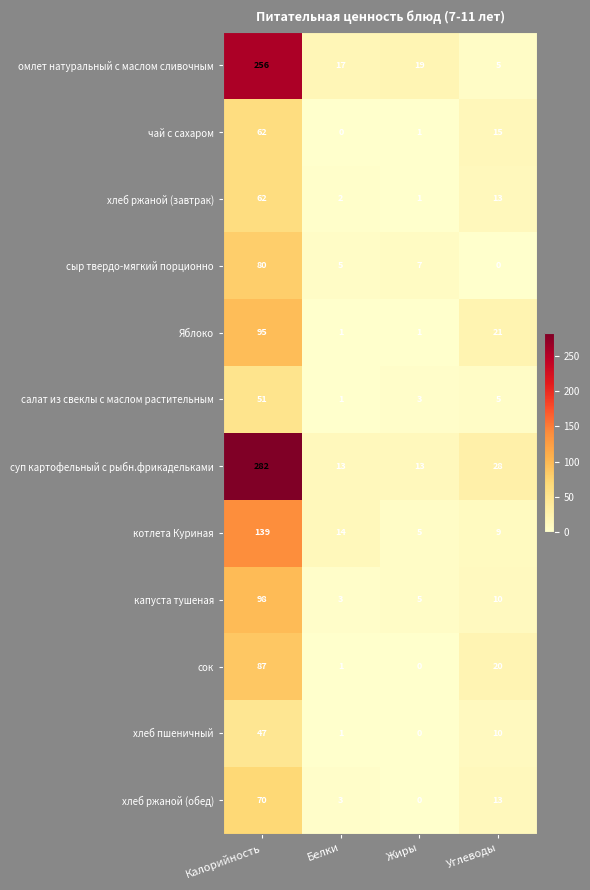

What is the spread (max minus min) of values at Белки?

17